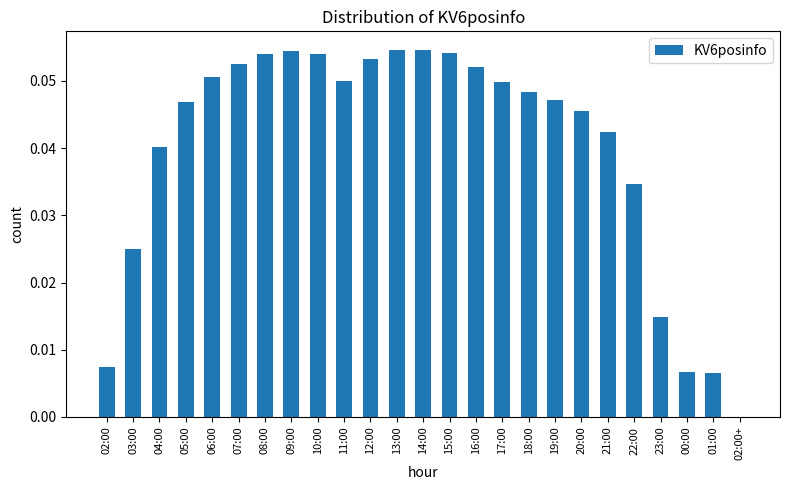

The value at 20:00 is 0.0. True or false?

True